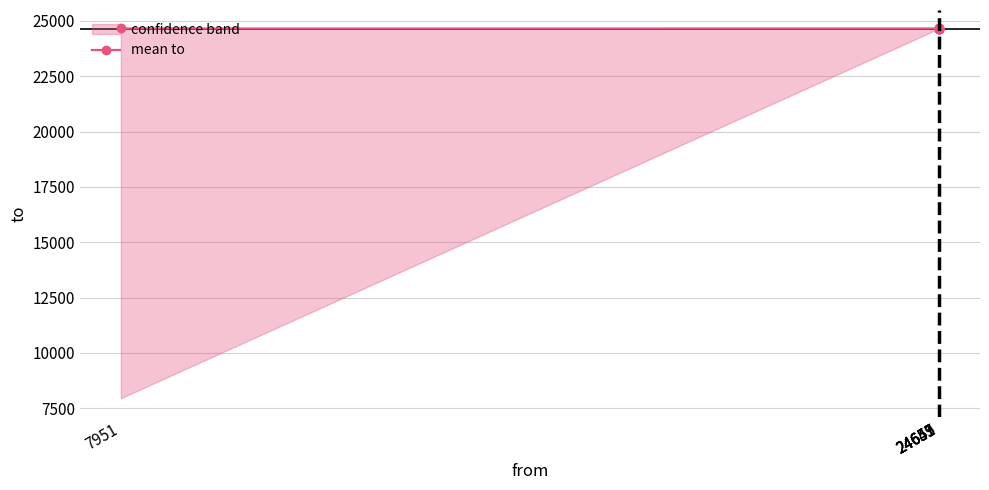

The chart shows a value of 24653.6 at 24651. True or false?

True